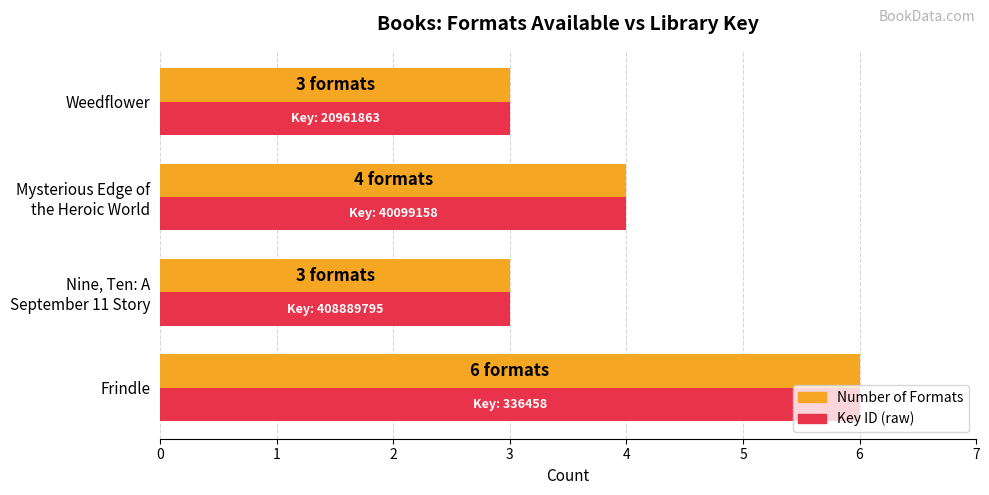

What is the greatest value displayed?

6